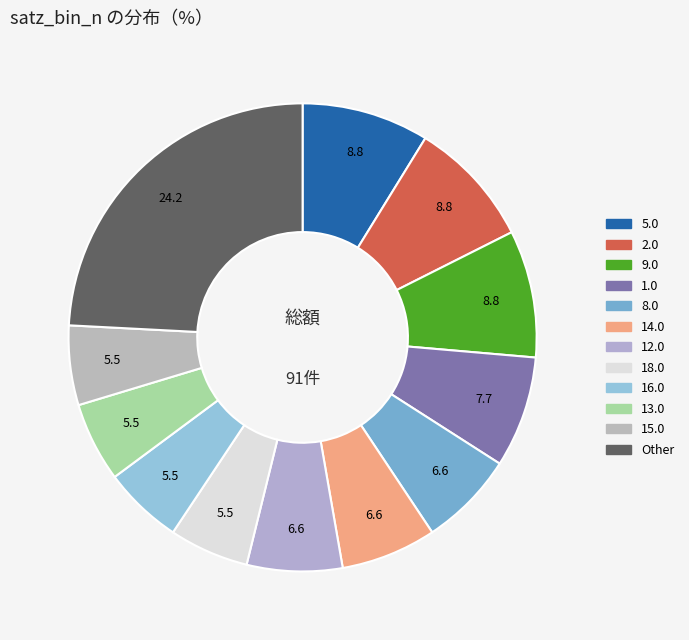

How many segments does this pie chart have?

12